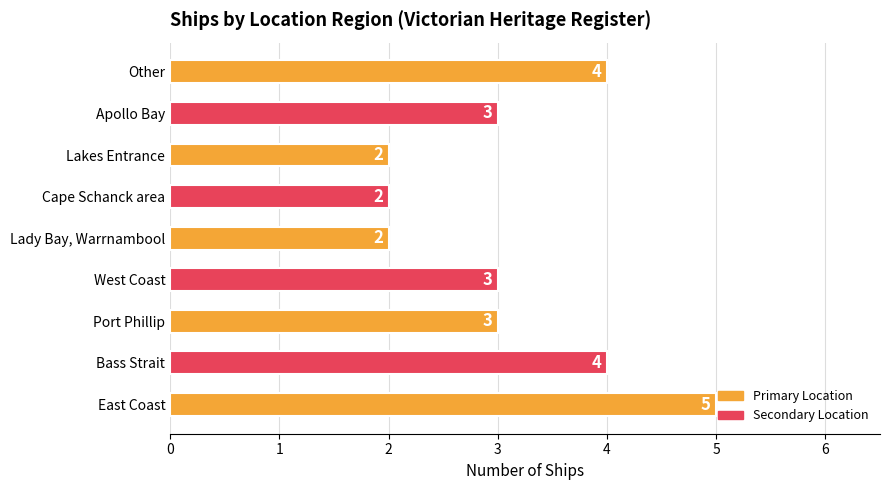

How many bars are there in total?

9